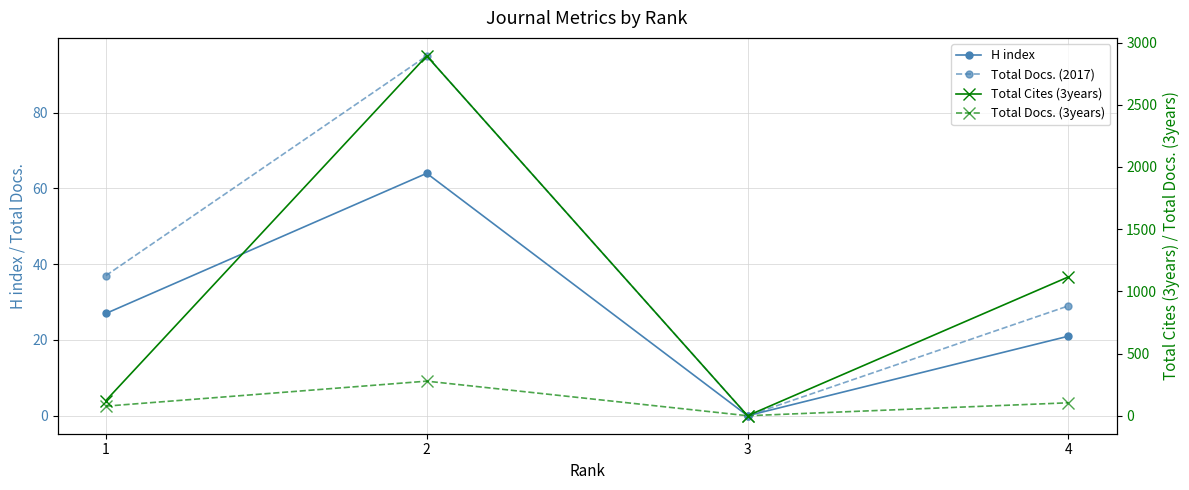

True or false: Total Cites (3years) has a value of 834 at 2.

False